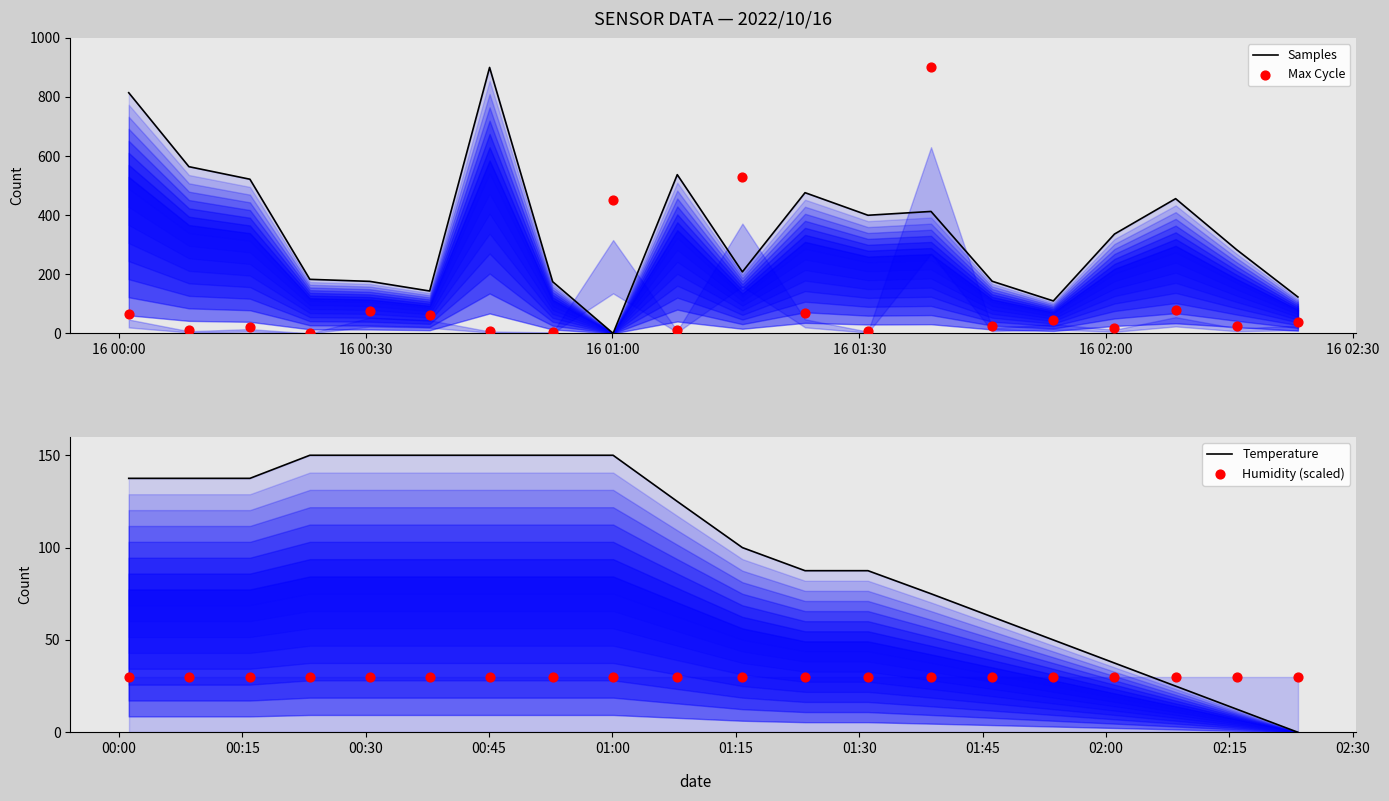

Which series reaches the maximum Y coordinate?

Samples